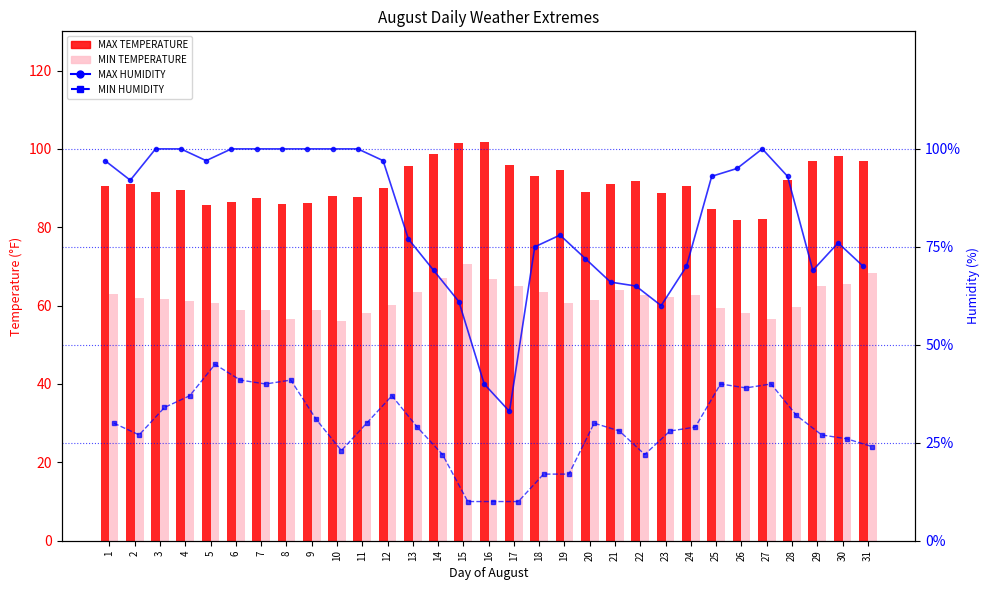

Count the number of data series in this chart.

4